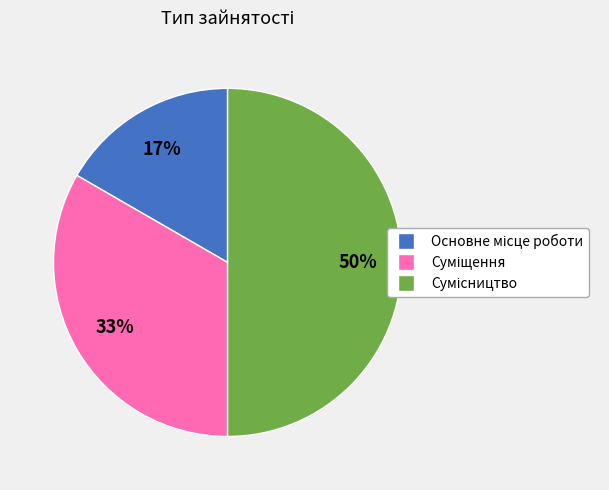

To the nearest percent, what is the average slice percentage?

33%